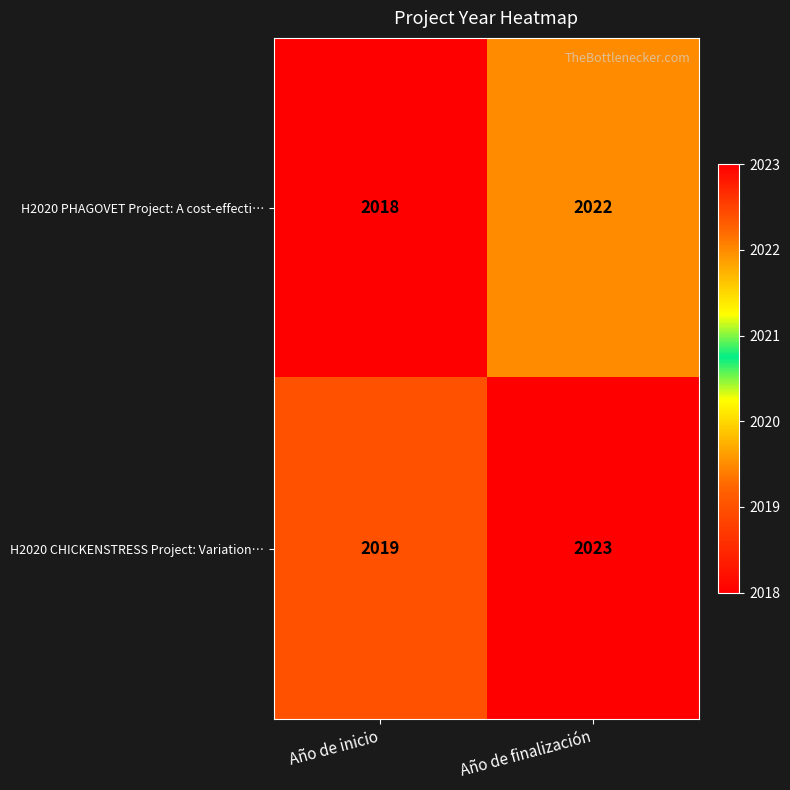

Reading left to right, transcribe all the data shown in this chart.

H2020 PHAGOVET Project: A cost-effecti…: Año de inicio=2018	Año de finalización=2022
H2020 CHICKENSTRESS Project: Variation…: Año de inicio=2019	Año de finalización=2023